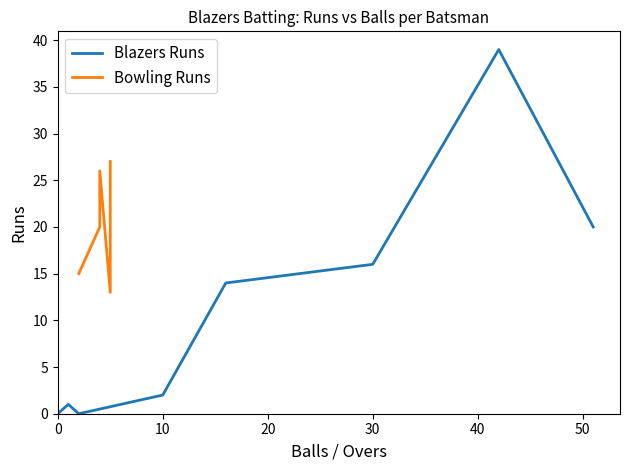

How many data points in Blazers Balls are above 2?

5